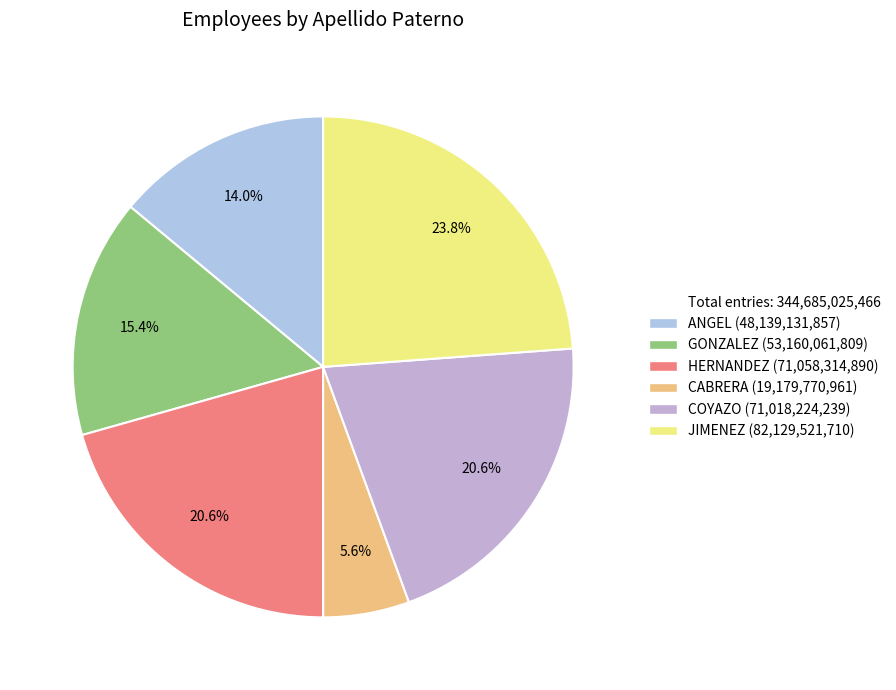

How many segments does this pie chart have?

6